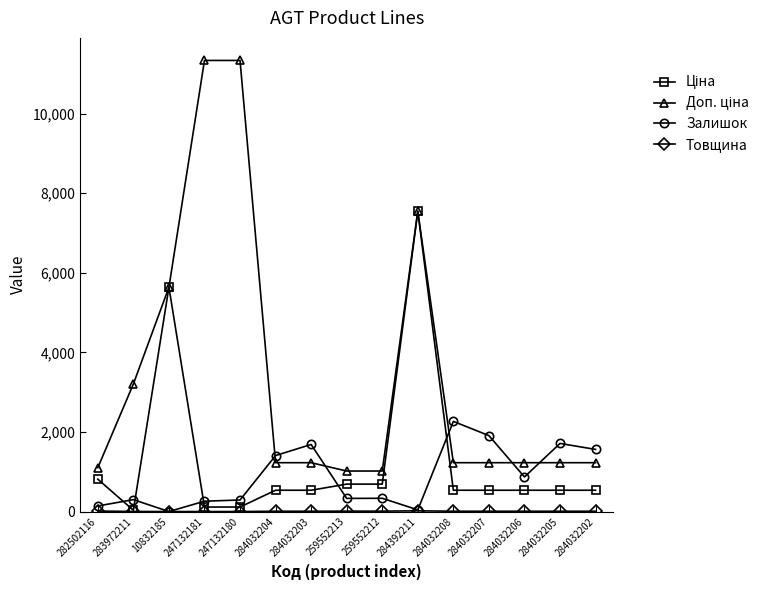

At which category is the sum across all series the highest?

284392211